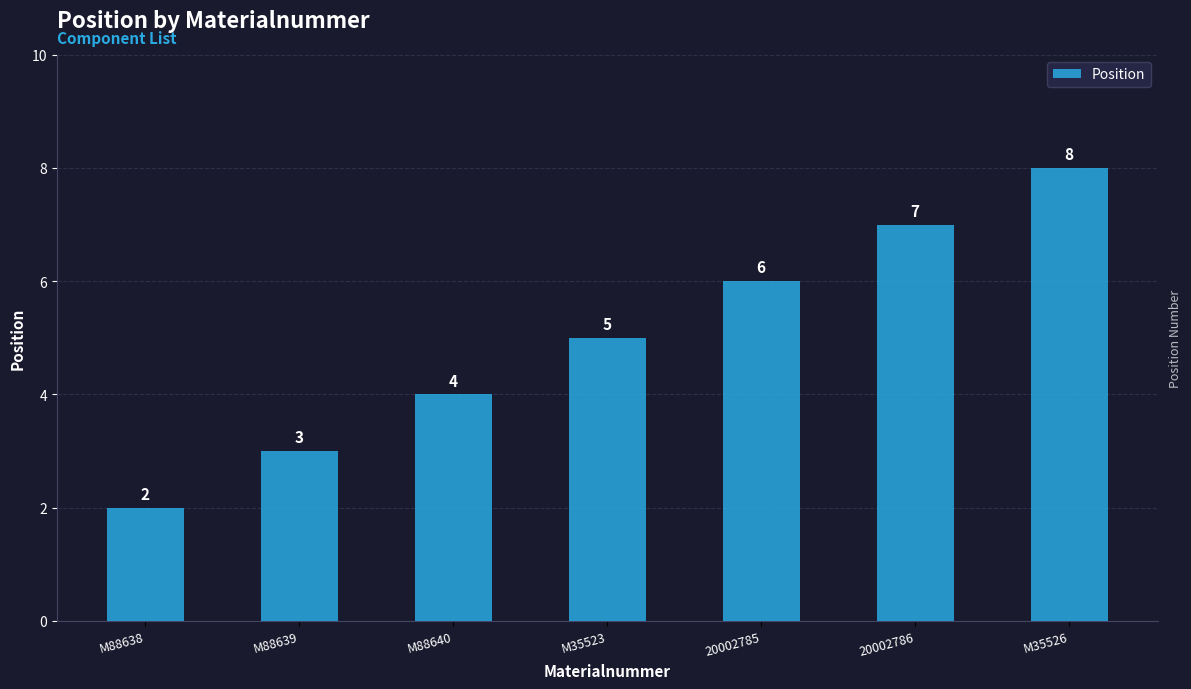

At which category does the chart reach its minimum across all series?

M88638